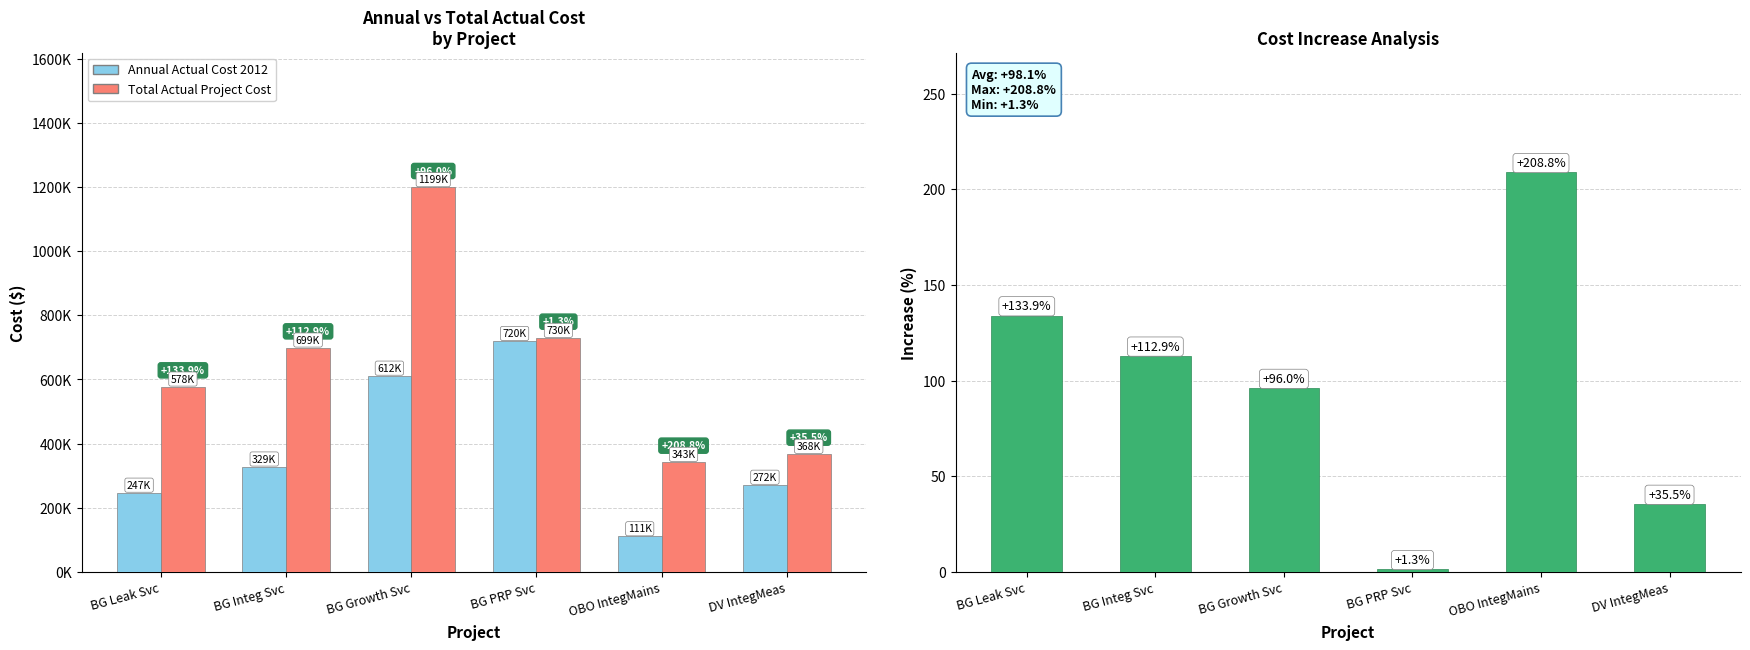

Reading left to right, what are all the values shown in this chart?

Annual Actual Cost 2012: BG Leak Svc=246990.4	BG Integ Svc=328529.1	BG Growth Svc=611723.2	BG PRP Svc=719897.0	OBO IntegMains=111108.8	DV IntegMeas=271702.4
Total Actual Project Cost: BG Leak Svc=577832.4	BG Integ Svc=699405.2	BG Growth Svc=1199182.1	BG PRP Svc=729596.7	OBO IntegMains=343101.9	DV IntegMeas=368021.8
Cost Increase (%): BG Leak Svc=133.9	BG Integ Svc=112.9	BG Growth Svc=96.0	BG PRP Svc=1.3	OBO IntegMains=208.8	DV IntegMeas=35.5